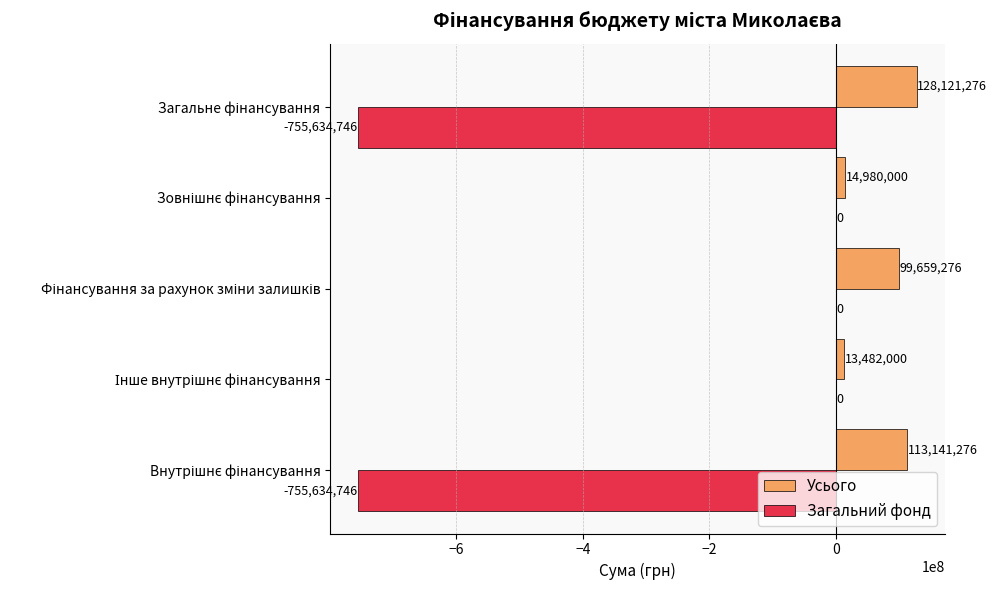

Which series has the largest range (max minus min)?

Загальний фонд